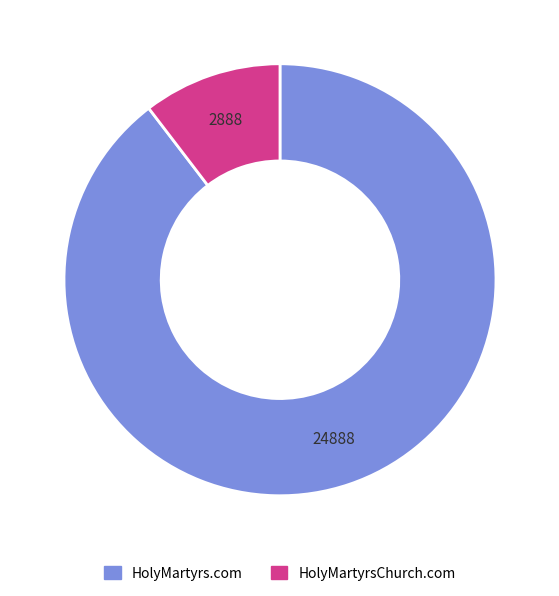

Combined, do HolyMartyrs.com and HolyMartyrsChurch.com account for over 50%?

Yes